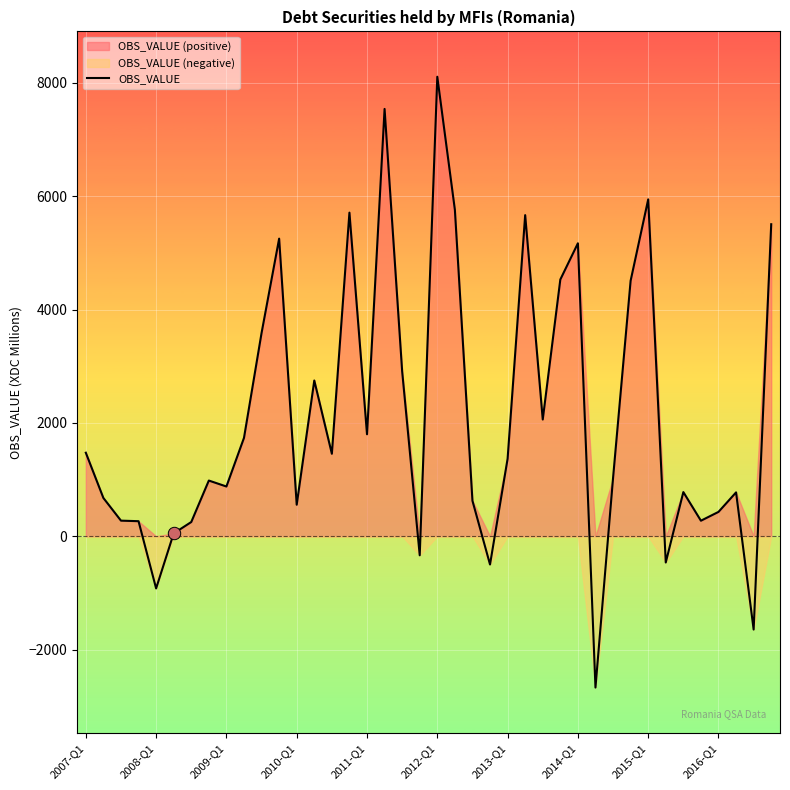

At which label does OBS_VALUE reach its peak?

2012-Q1